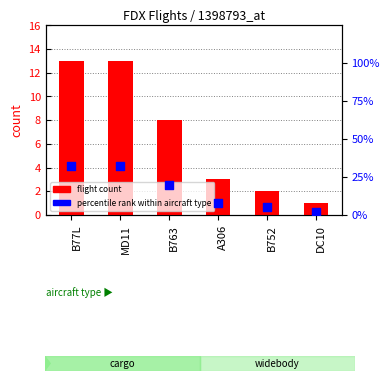

At which category is the sum across all series the highest?

B77L